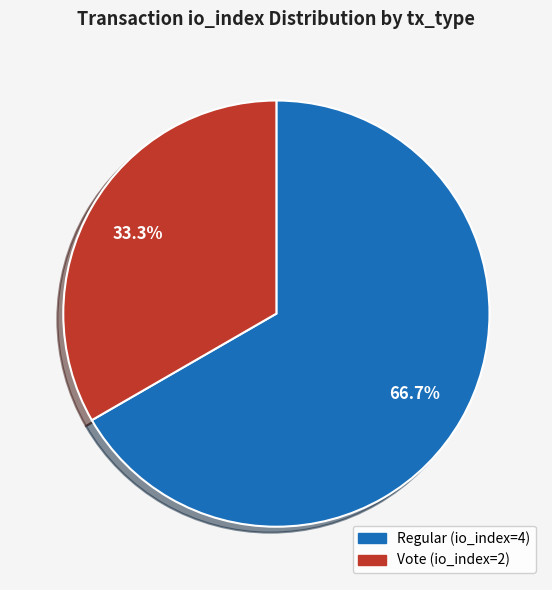

Count the number of slices in the pie.

2